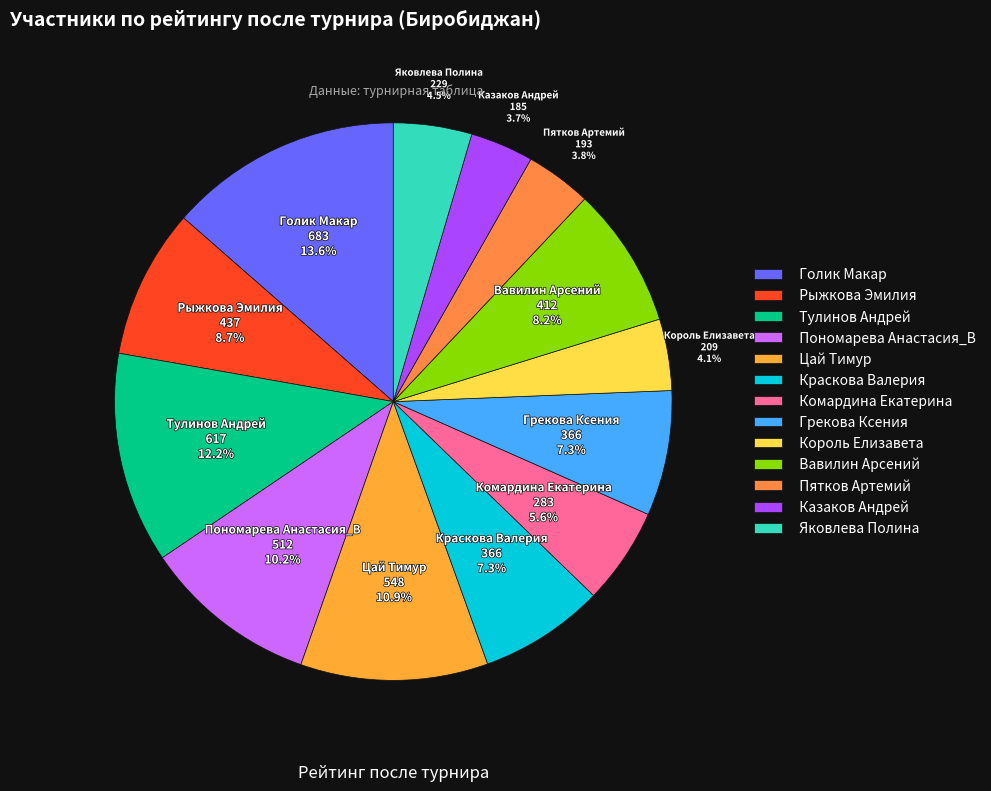

Is it true that Рыжкова Эмилия is 16% of the pie?

False